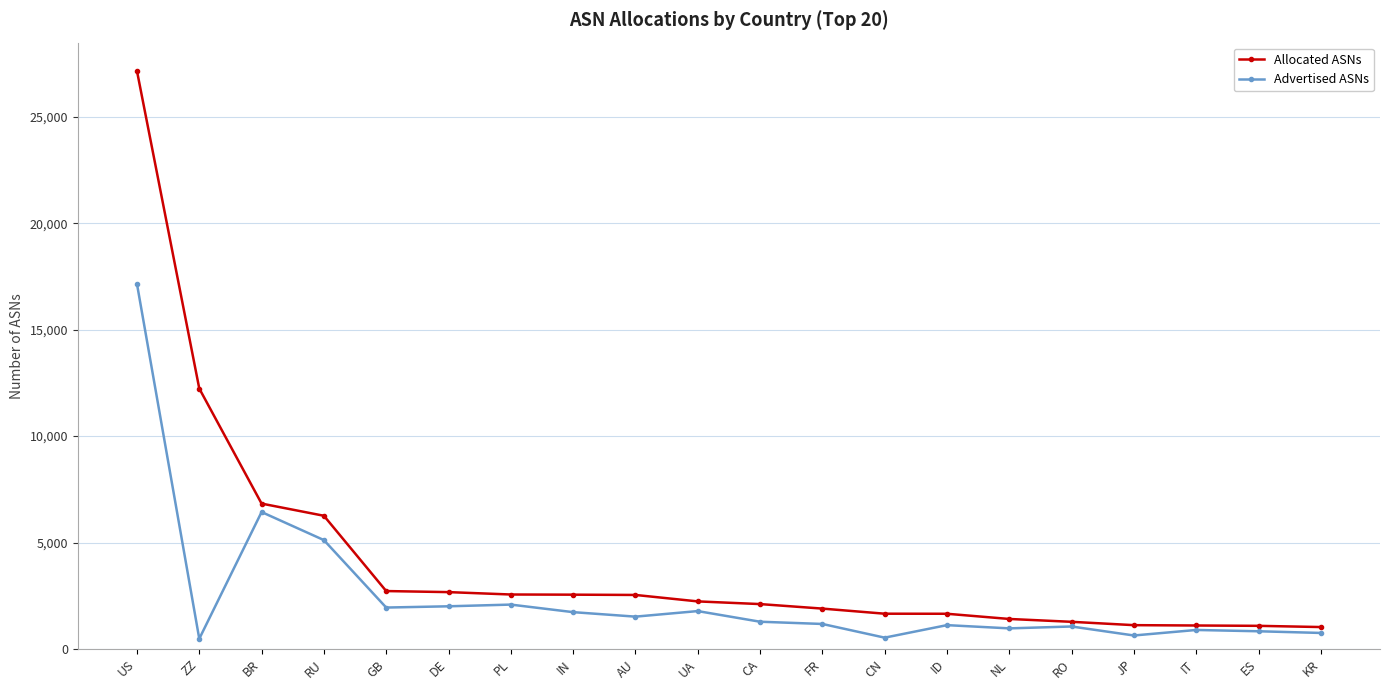

Which series changed the most between ZZ and PL?

Allocated ASNs